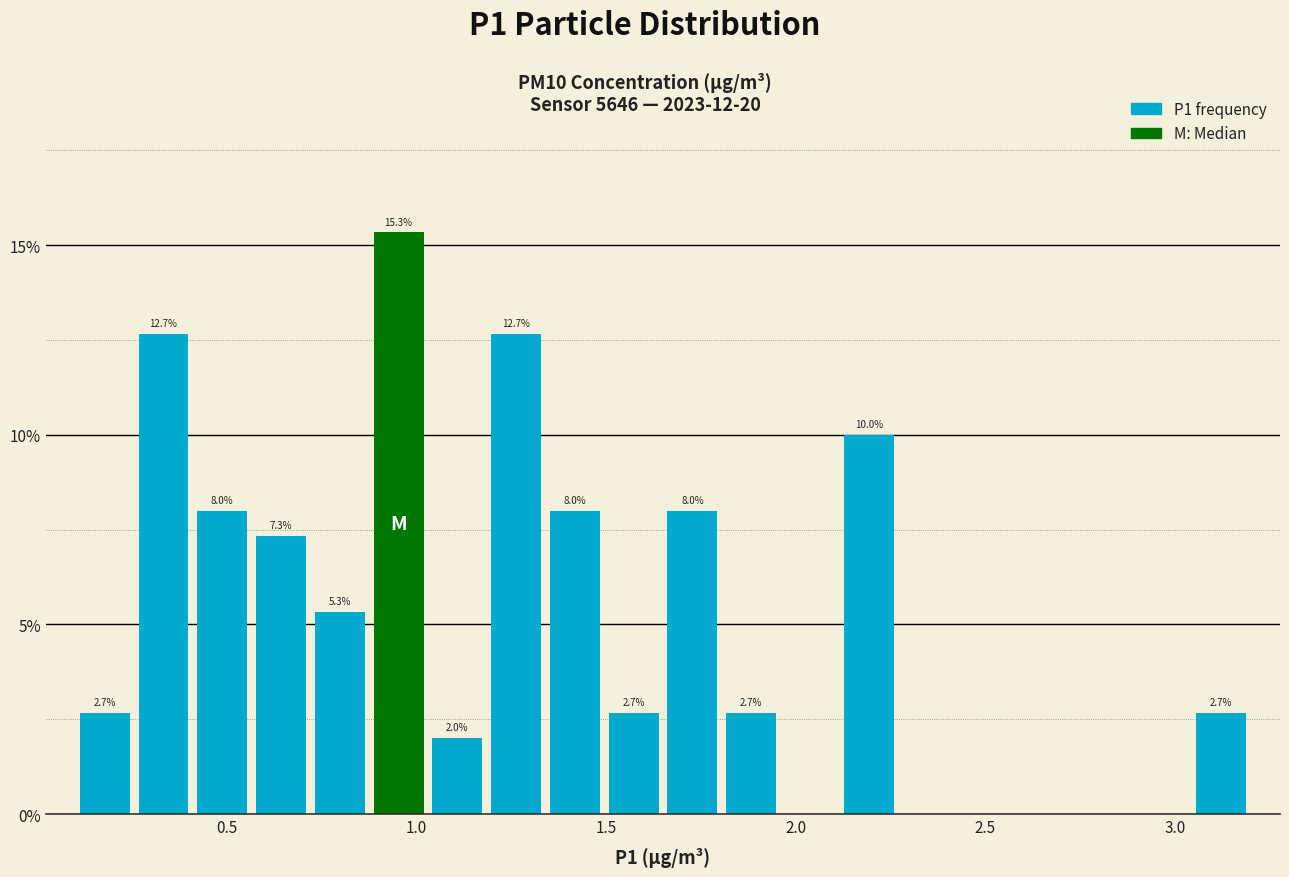

Read against the x-axis, roughly where is the centre of the tallest bar?

0.95